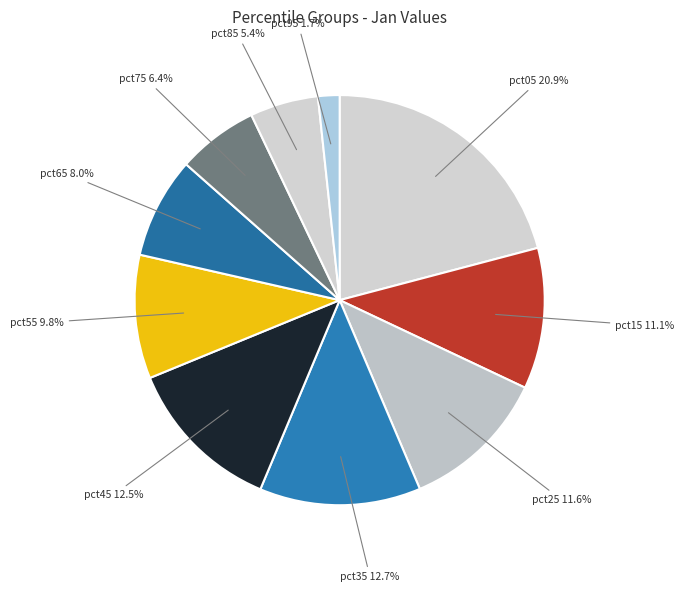

Between pct85 and pct75, which is larger?

pct75